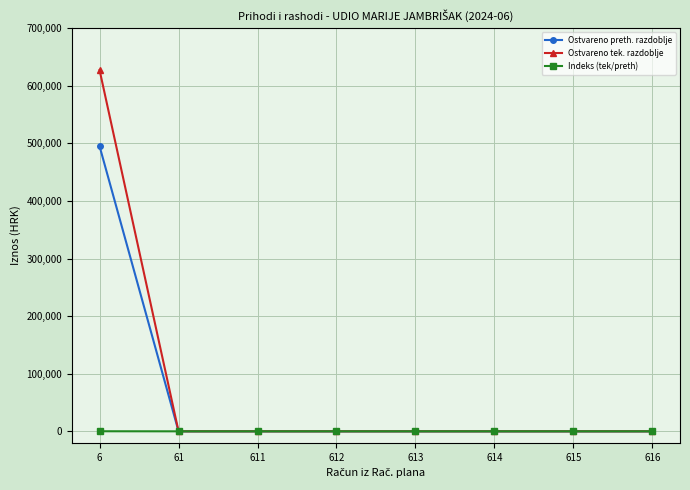

What is the average value of the Ostvareno tek. razdoblje series?

78402.2